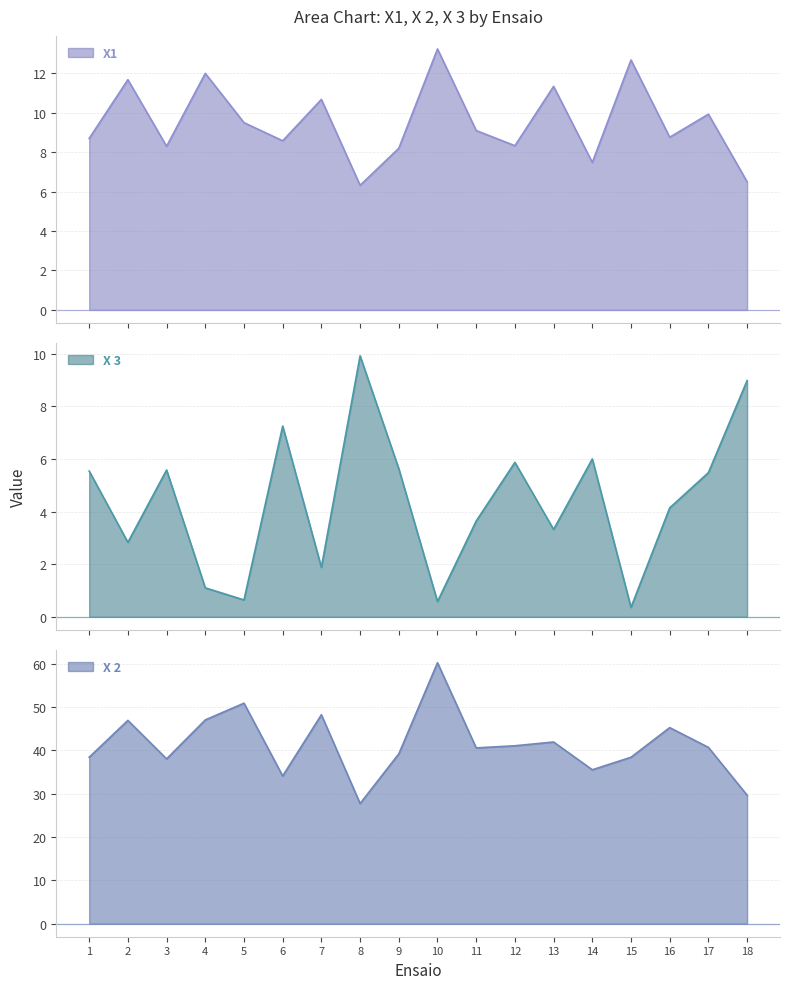

After their last crossing, which series has the higher values: X1 or X 3?

X 3